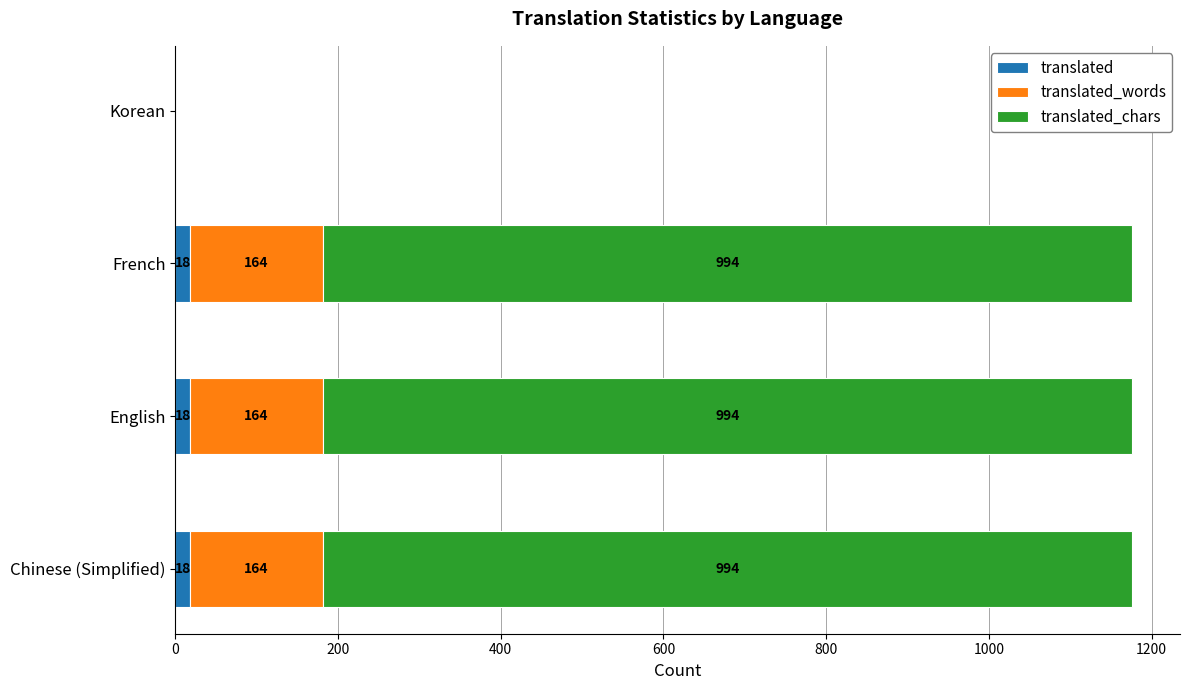

Is it true that translated equals 0 at Korean?

True